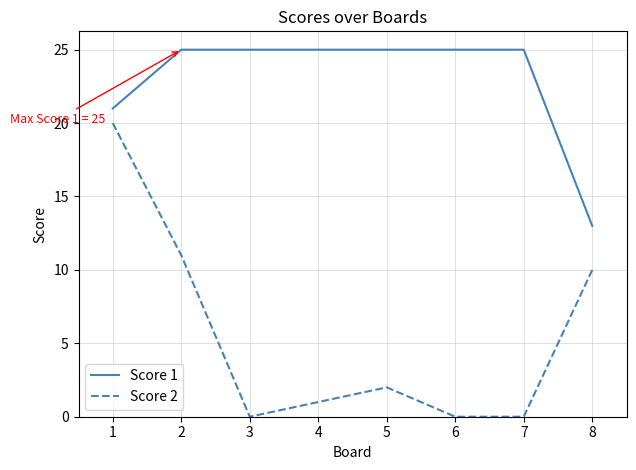

At which label is Score 2 closest to 10?

8